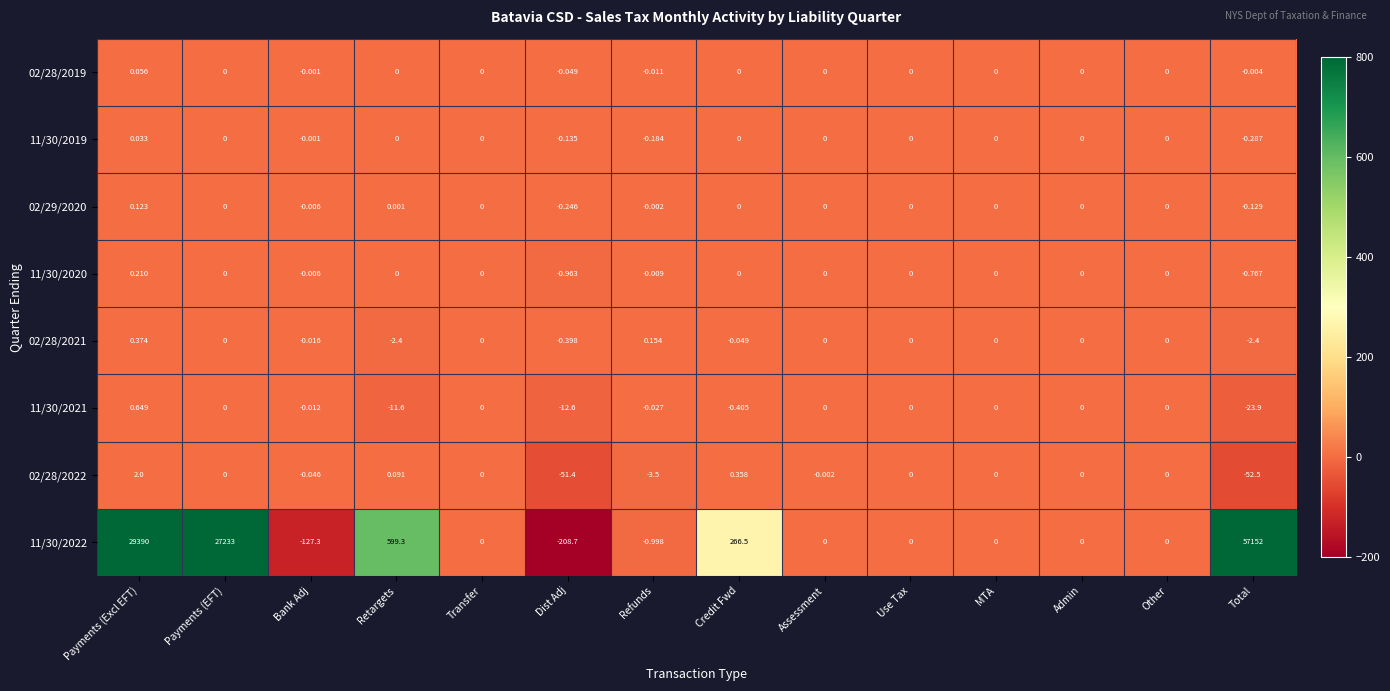

At which label is 11/30/2021 closest to -11?

Retargets